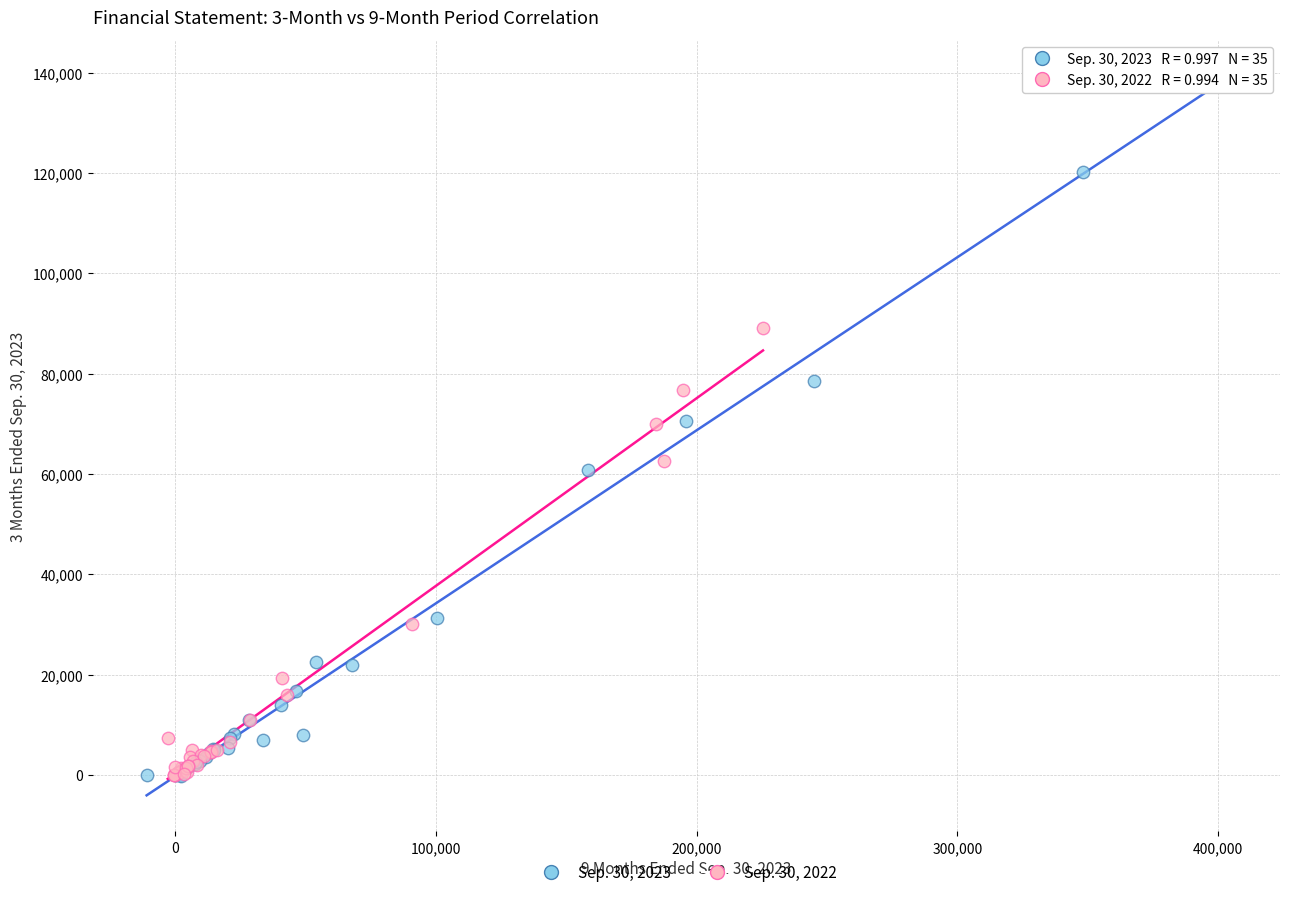

What are all the series names shown in the legend?

Sep. 30, 2023, Sep. 30, 2022